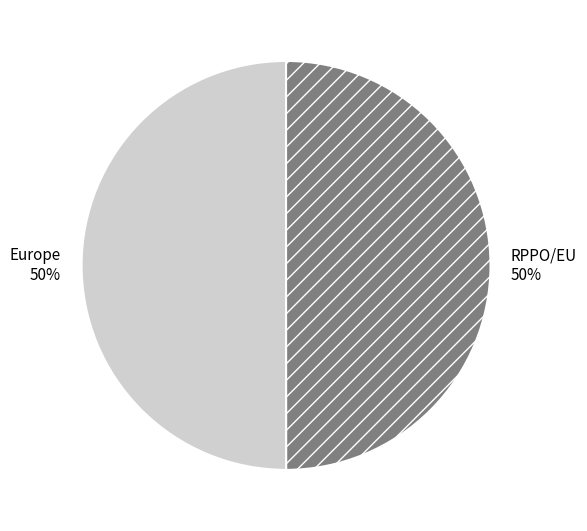

True or false: Europe accounts for 50% of the total.

True